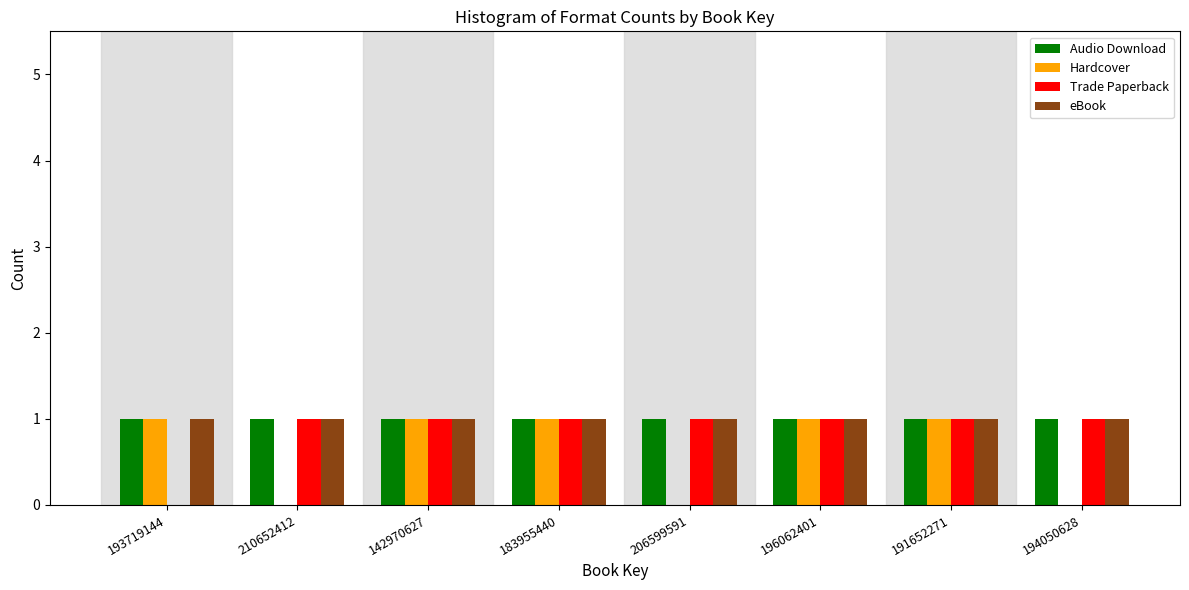

What is the total value across all series at 193719144?

3